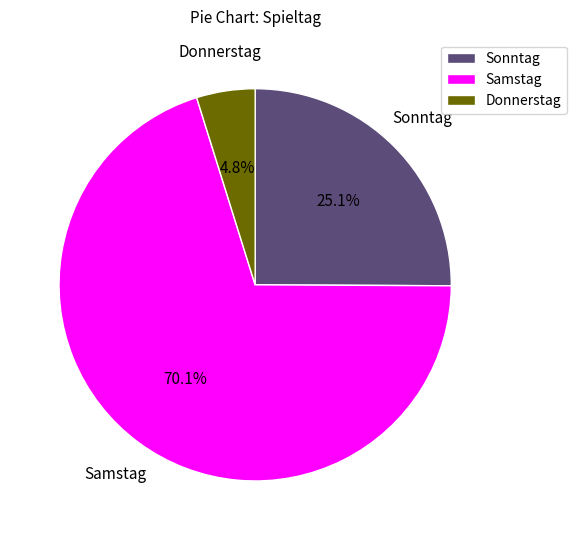

Approximately how many times larger is the value at Sonntag compared to Donnerstag?

5.2